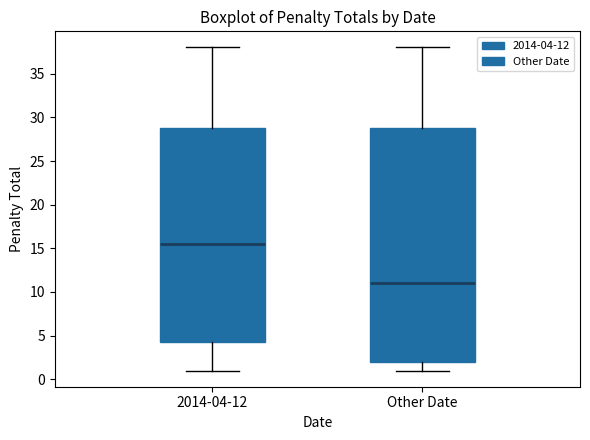

Reading left to right, read every box against the y-axis: the position of its median line, the range the box covers, and the ends of its whiskers. The values are not printed on the chart, so give them approximately, as read against the axis.

2014-04-12: median 15.5, box 4.5 to 29.0, whiskers 1.0 to 38.0
Other Date: median 11.0, box 2.0 to 29.0, whiskers 1.0 to 38.0